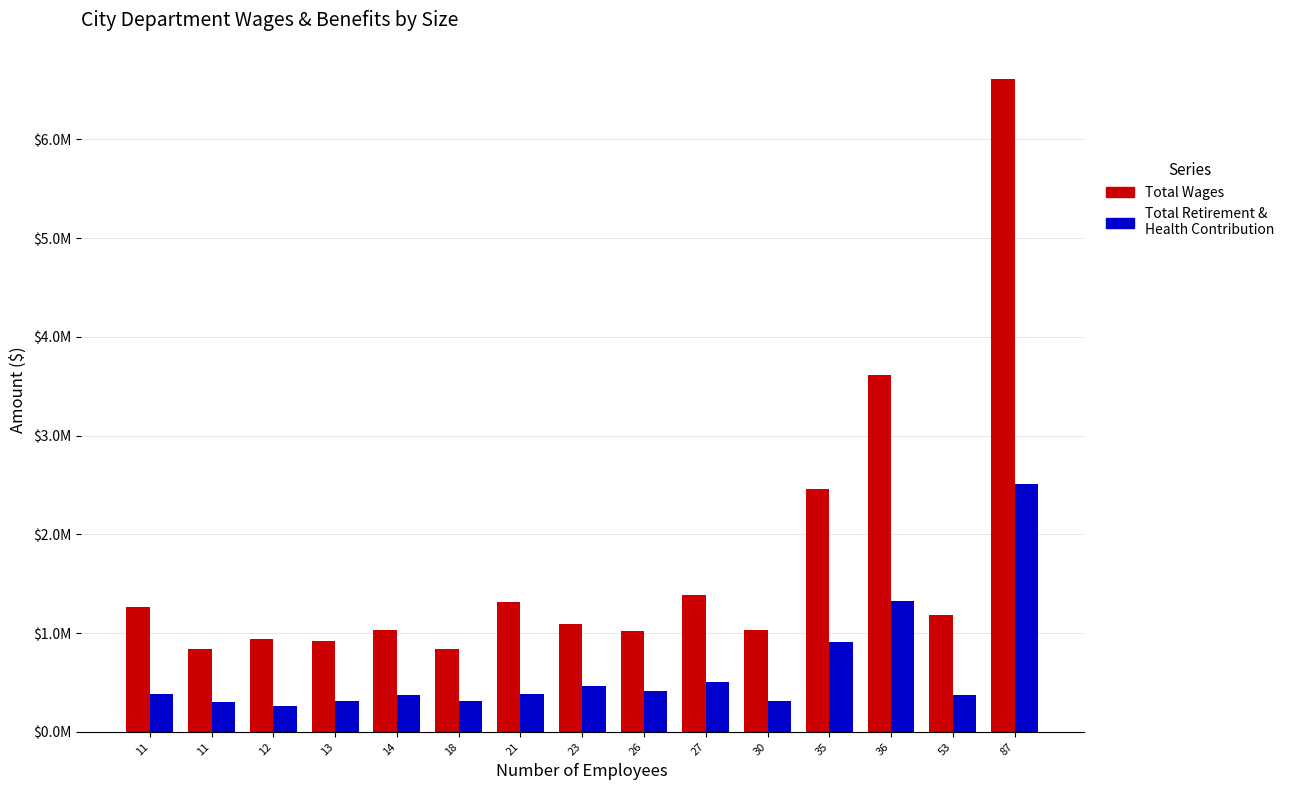

List the series in order of their peak value, highest first.

Total Wages, Total Retirement & Health Contribution